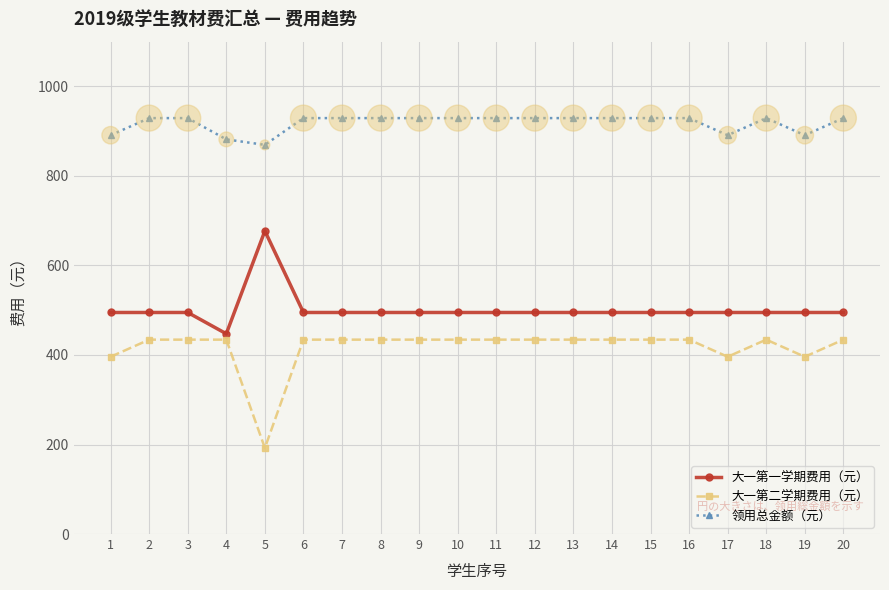

What is the spread (max minus min) of values at 5?

677.1